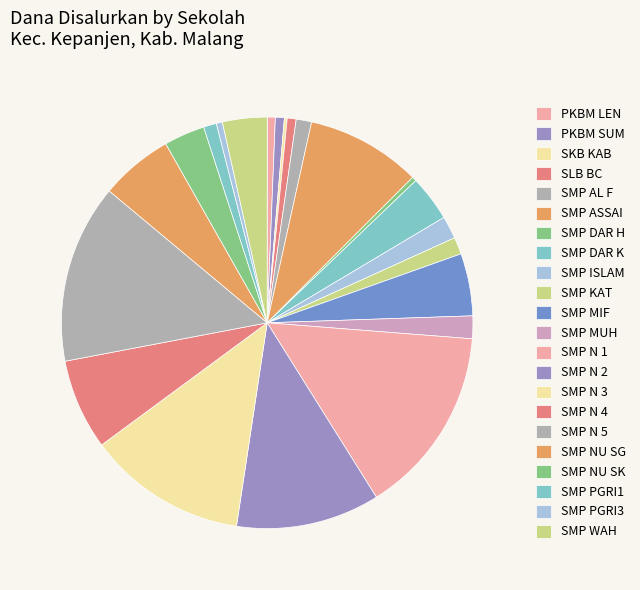

Which category has the biggest portion of the pie?

SMP NEGERI 1 KEPANJEN